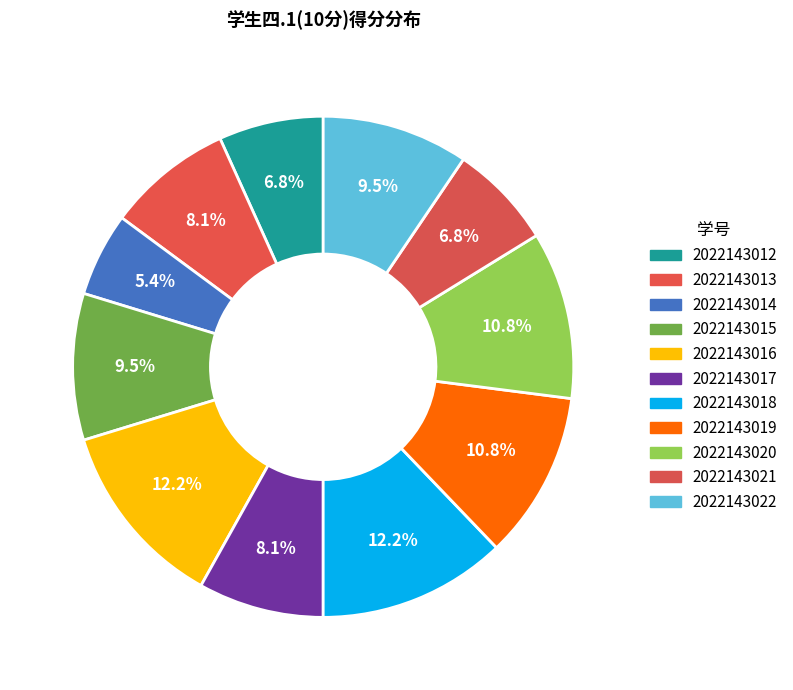

Is it true that 2022143021 is 7% of the pie?

True